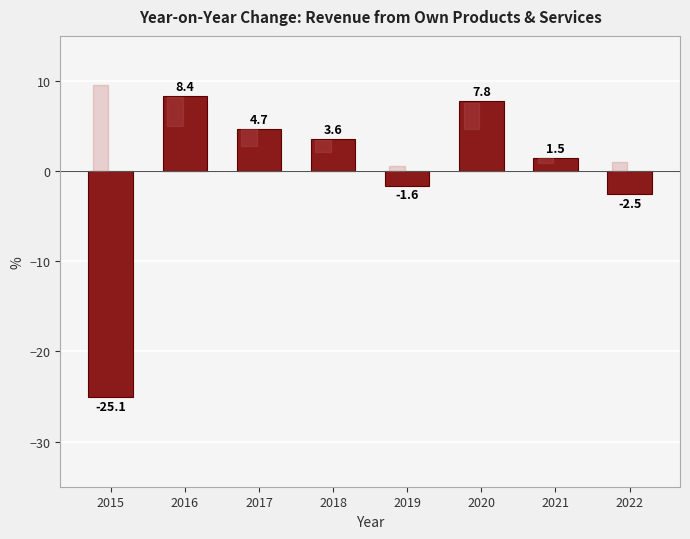

Reading right to left, transcribe all the data shown in this chart.

2022=-2.5	2021=1.5	2020=7.8	2019=-1.6	2018=3.6	2017=4.7	2016=8.4	2015=-25.1